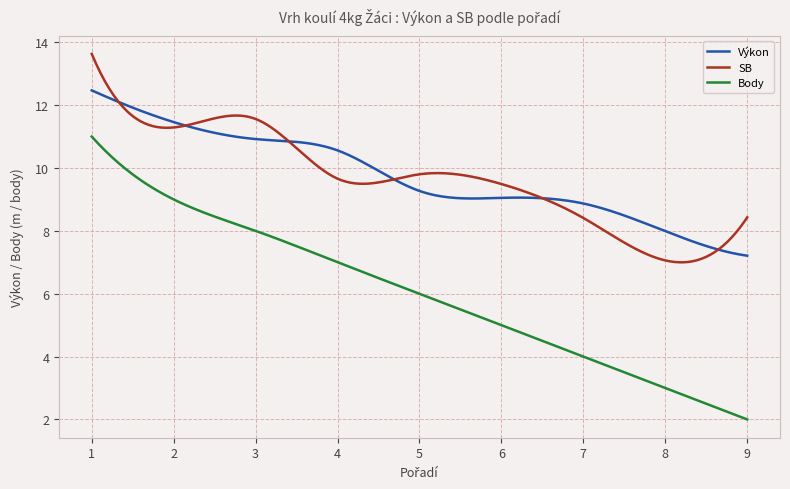

Rank the series by their maximum value, from lowest to highest.

Body, Výkon, SB